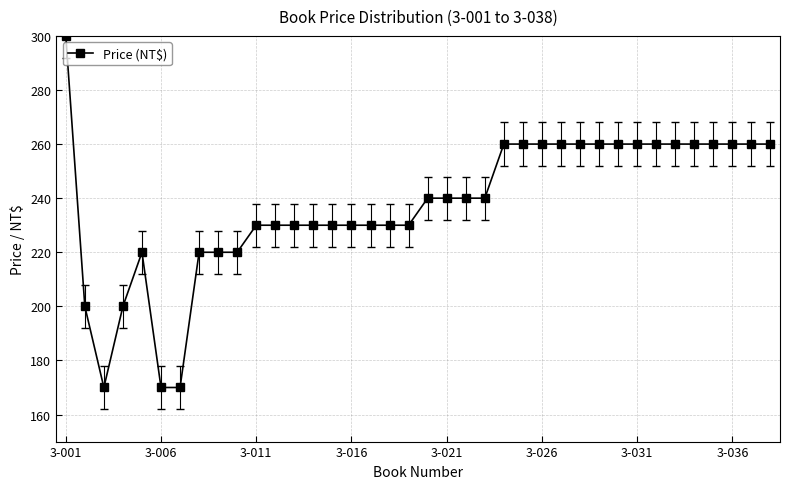

What is the greatest value displayed?

300